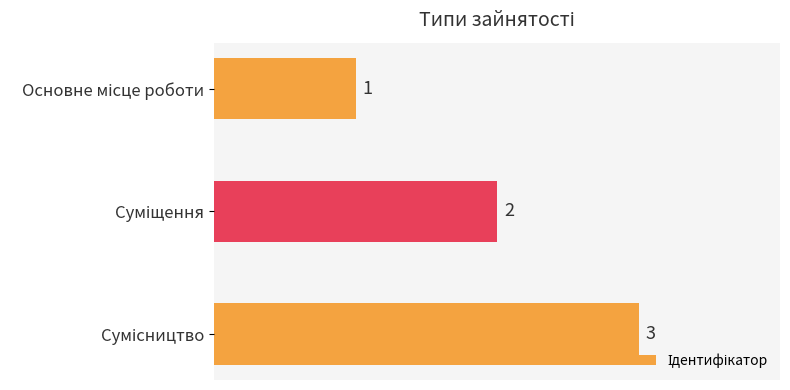

What is the greatest value displayed?

3